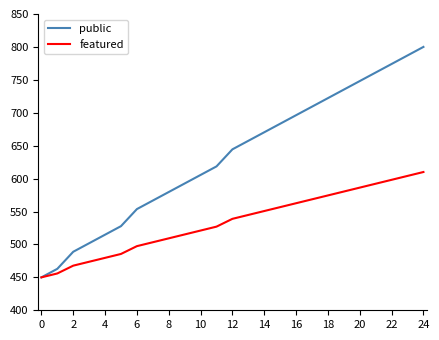

Rank the series by their average value, from highest to lowest.

public, featured